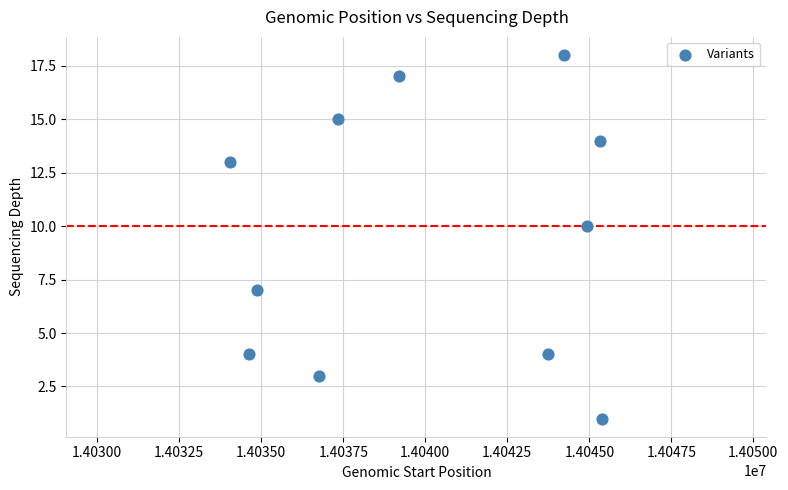

What Y value in the scatter plot is closest to 9?

10